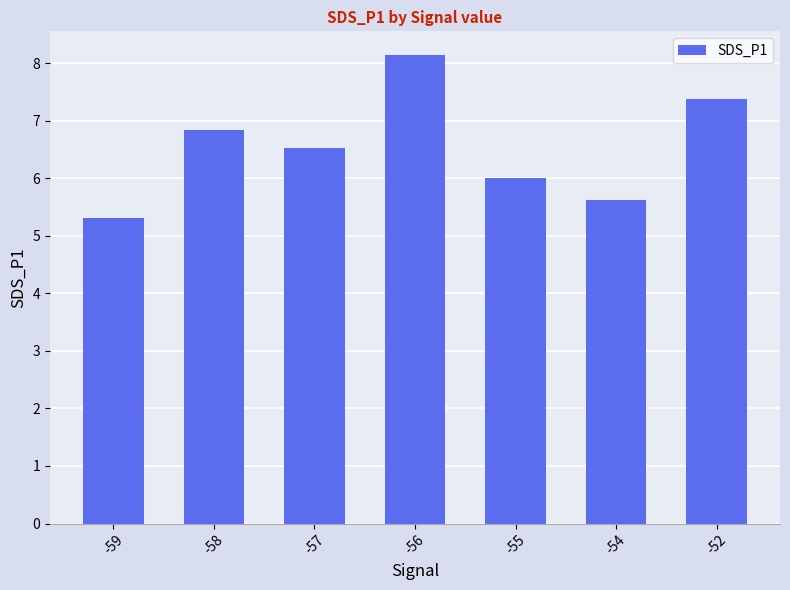

What is the difference between the maximum and minimum values?

2.8